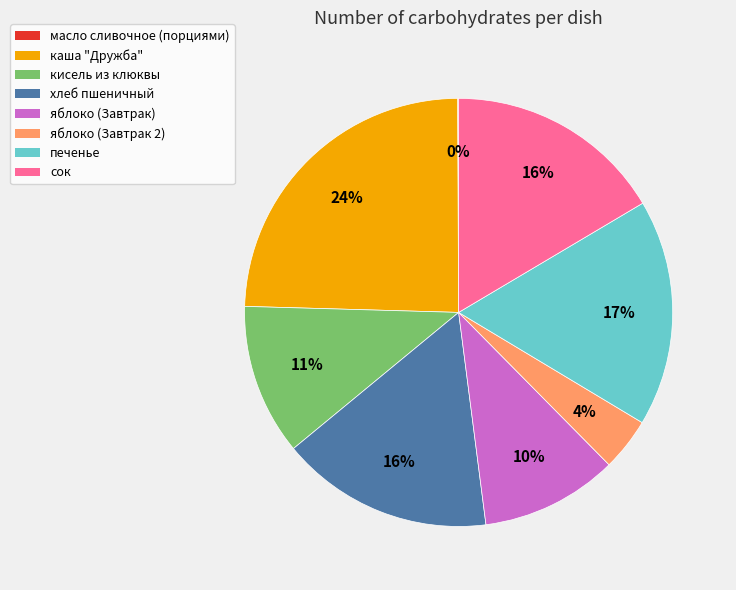

Does any single category account for the majority?

No